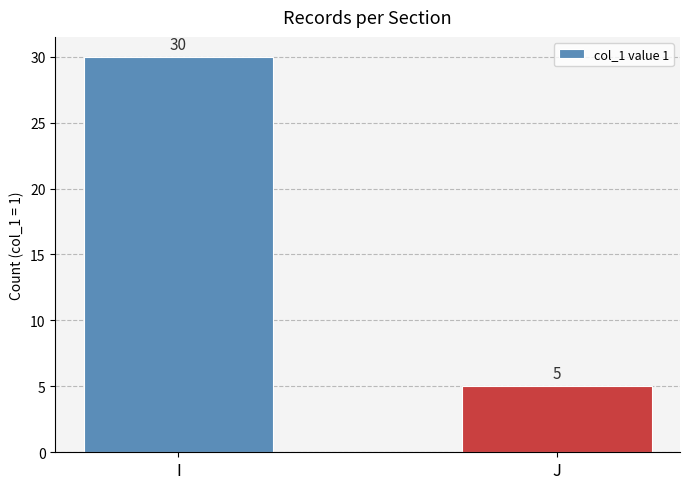

Which category has the highest value across all series?

I